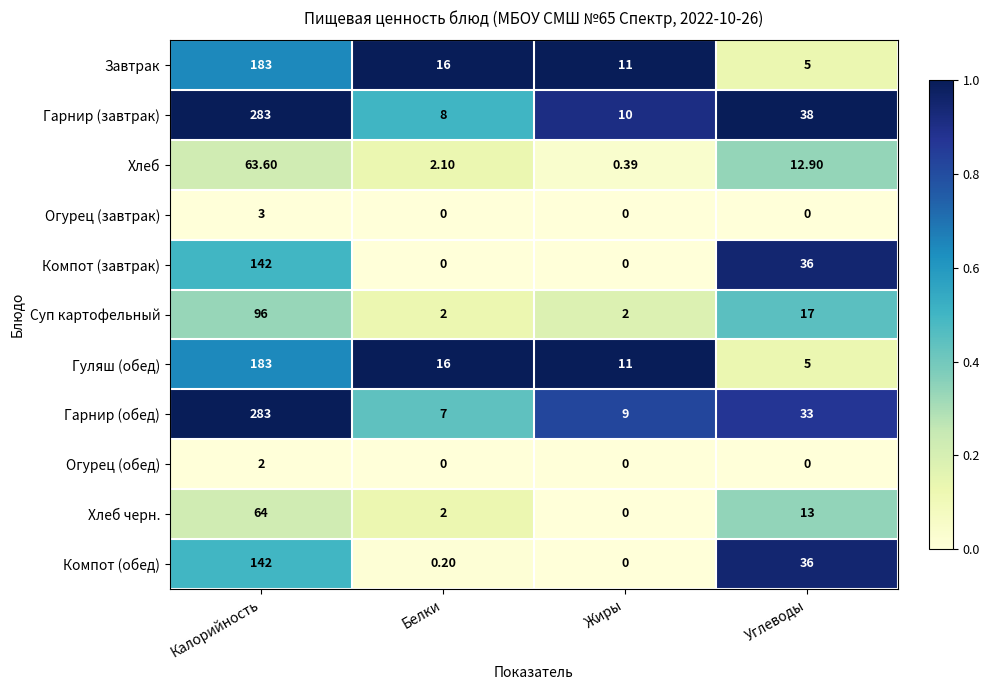

Where does the Гарнир (обед) series first go above 33?

Калорийность